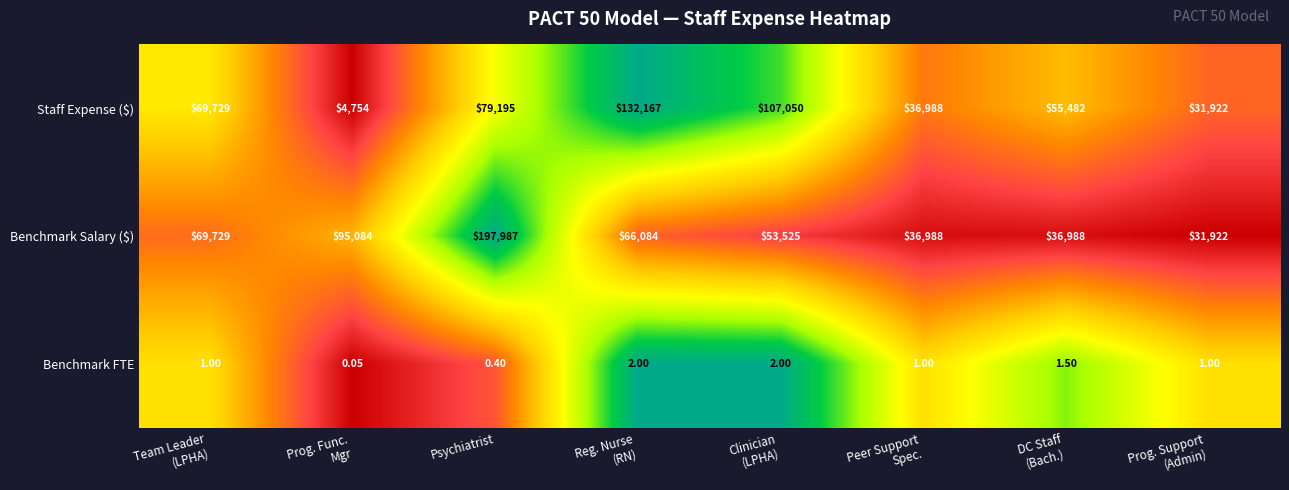

What is the total value across all series at Team Leader
(LPHA)?

139459.0